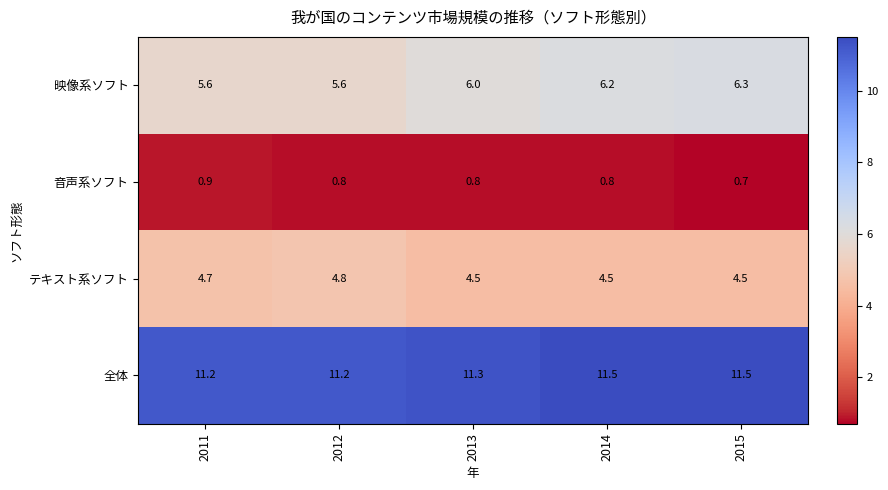

Reading right to left, transcribe all the data shown in this chart.

映像系ソフト: 6.3	6.2	6.0	5.6	5.6
音声系ソフト: 0.7	0.8	0.8	0.8	0.9
テキスト系ソフト: 4.5	4.5	4.5	4.8	4.7
全体: 11.5	11.5	11.3	11.2	11.2